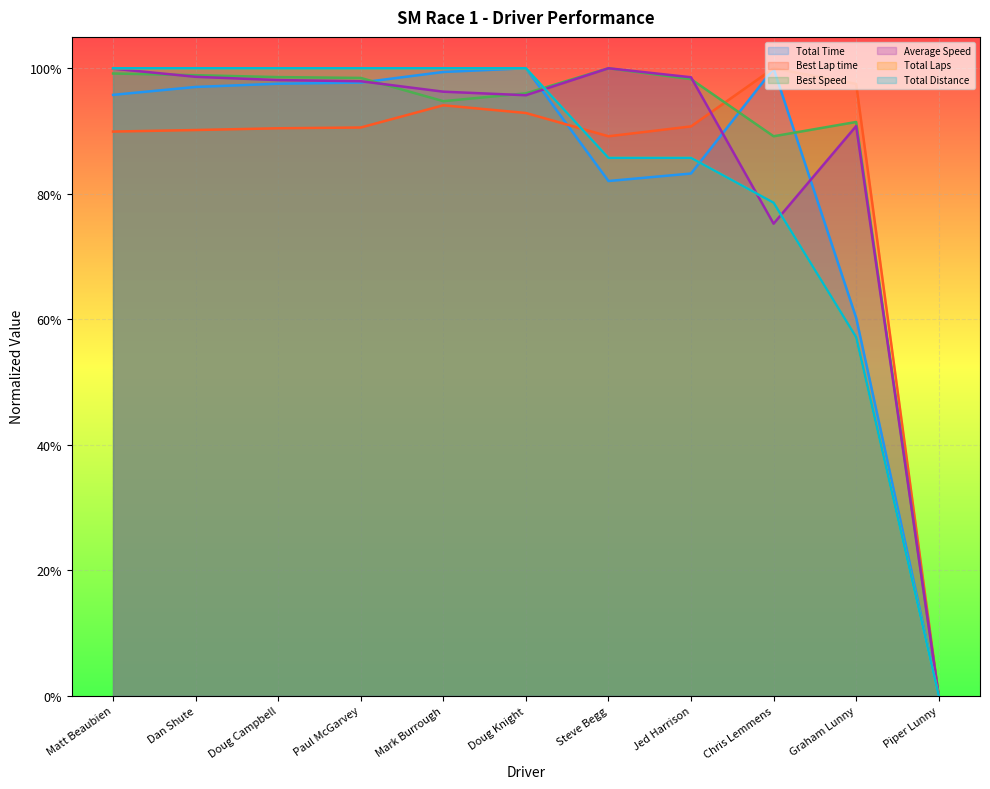

At how many categories does at least one series exceed 0?

10